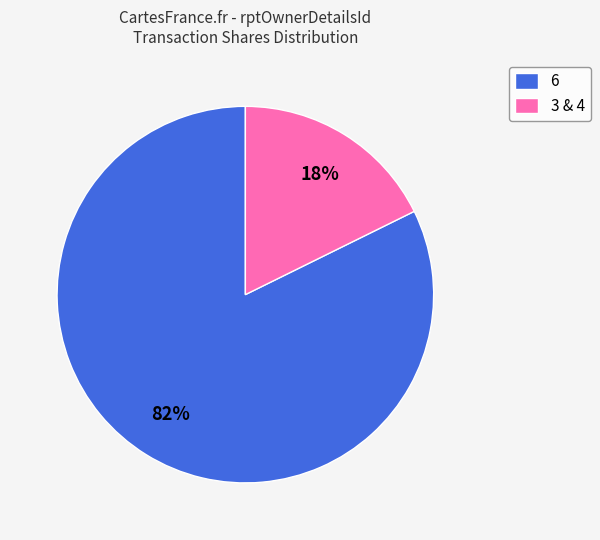

What percentage is the 3 & 4 slice, to the nearest percent?

18%